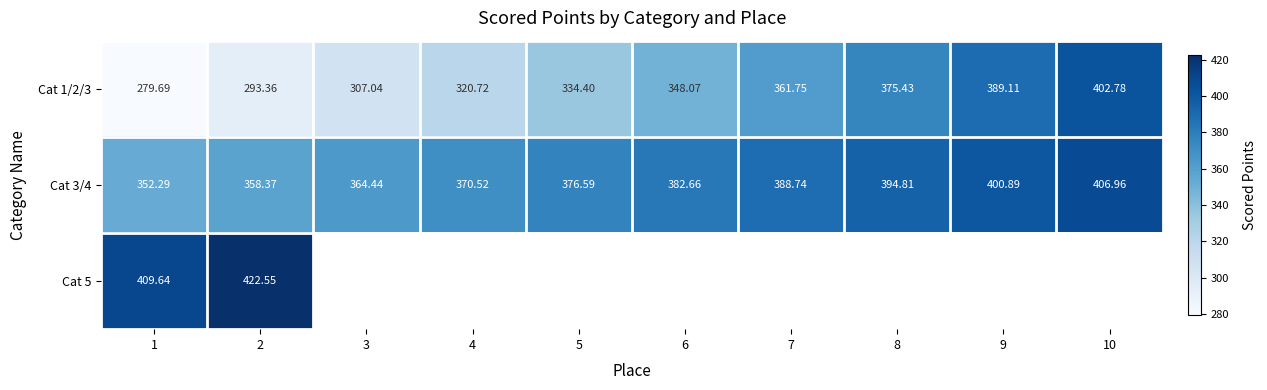

Rank the series by their average value, from lowest to highest.

Cat 1/2/3, Cat 3/4, Cat 5